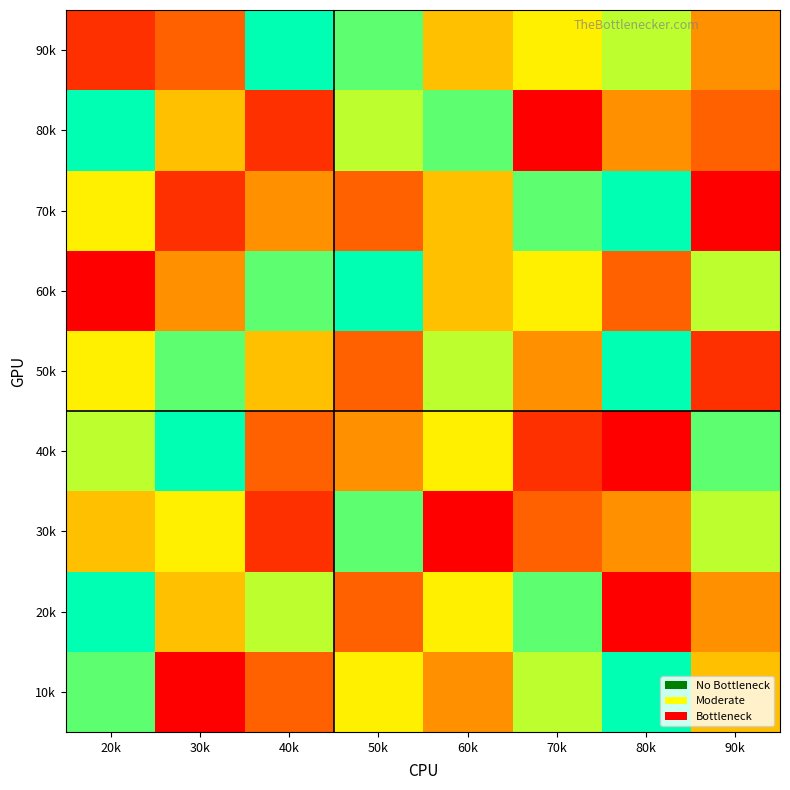

Between 30k and 80k, which is larger?

80k